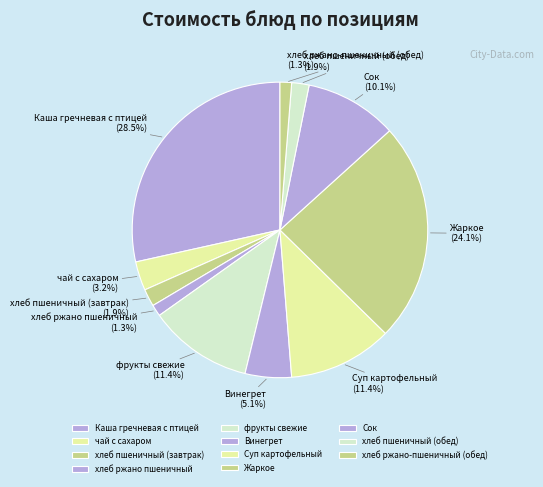

What is the largest slice in the pie chart?

Каша гречневая с птицей